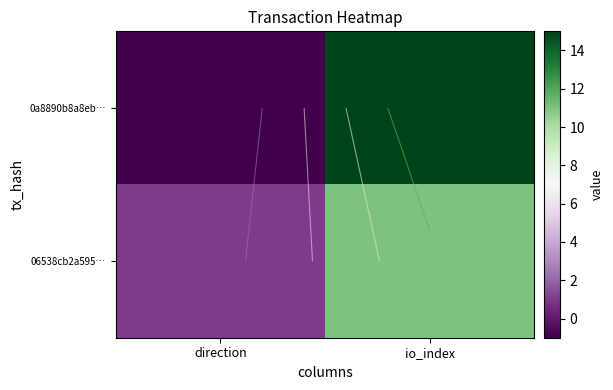

How many 0a8890b8a8eb… values are between -1 and 15?

2